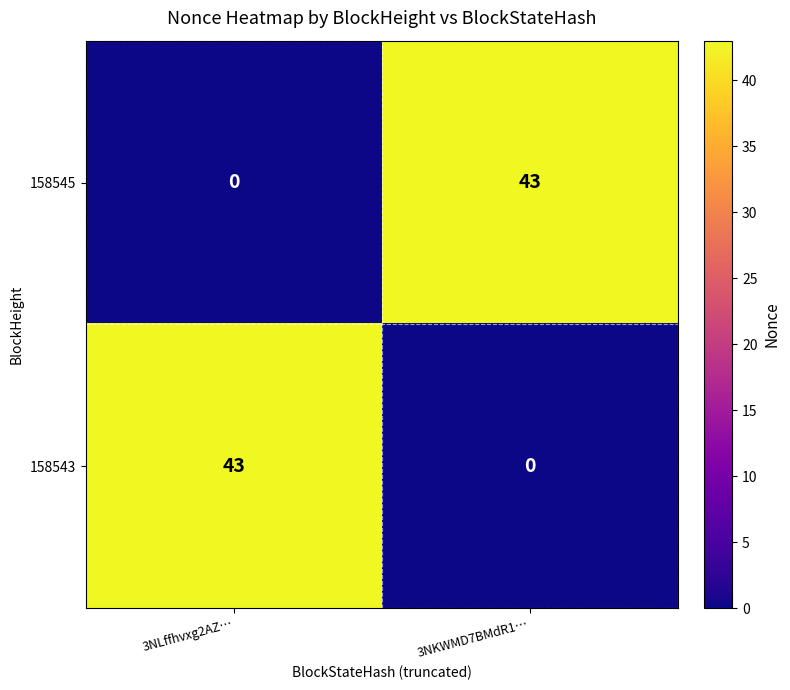

What value does the 158543 series have at 3NLffhvxg2AZ…?

43